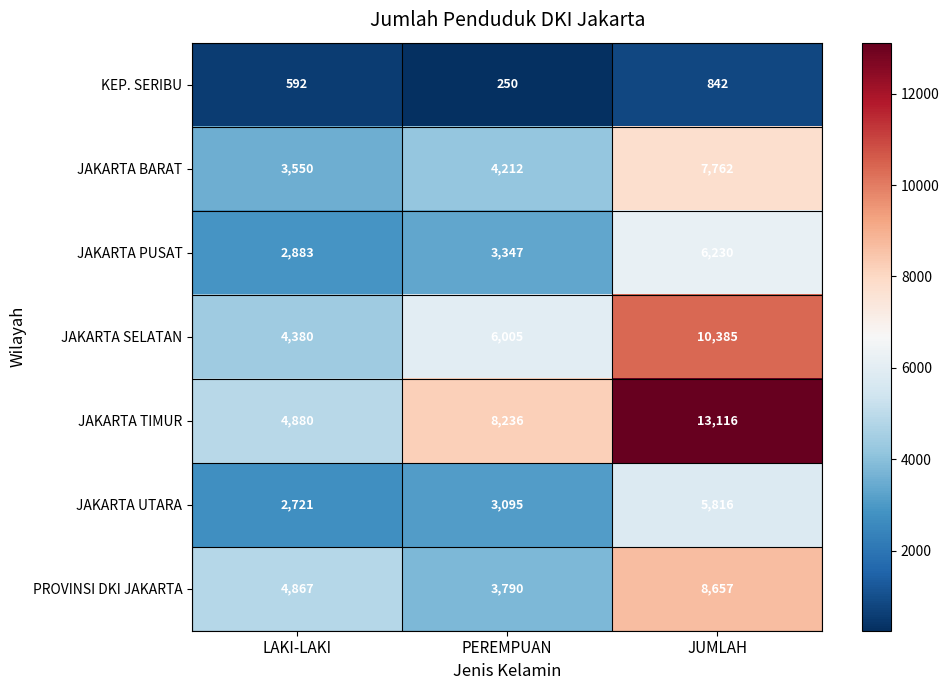

Reading left to right, list all the values displayed in this chart.

KEP. SERIBU: LAKI-LAKI=592	PEREMPUAN=250	JUMLAH=842
JAKARTA BARAT: LAKI-LAKI=3550	PEREMPUAN=4212	JUMLAH=7762
JAKARTA PUSAT: LAKI-LAKI=2883	PEREMPUAN=3347	JUMLAH=6230
JAKARTA SELATAN: LAKI-LAKI=4380	PEREMPUAN=6005	JUMLAH=10385
JAKARTA TIMUR: LAKI-LAKI=4880	PEREMPUAN=8236	JUMLAH=13116
JAKARTA UTARA: LAKI-LAKI=2721	PEREMPUAN=3095	JUMLAH=5816
PROVINSI DKI JAKARTA: LAKI-LAKI=4867	PEREMPUAN=3790	JUMLAH=8657